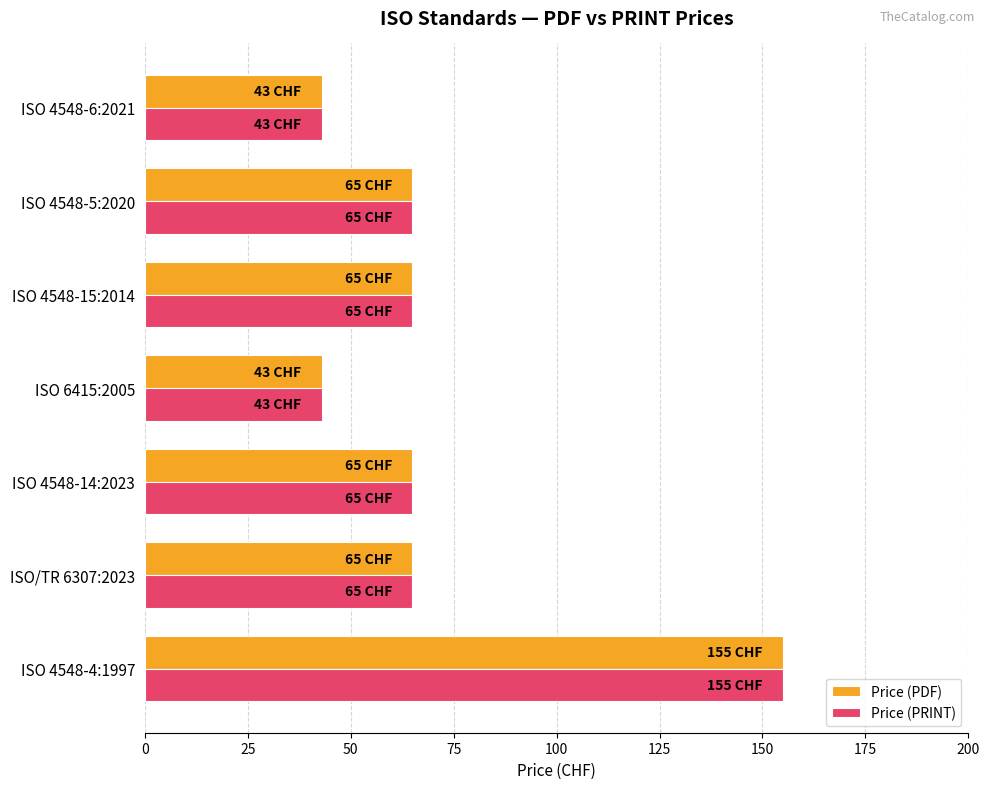

True or false: Price (PDF) has a value of 13 at ISO 6415:2005.

False